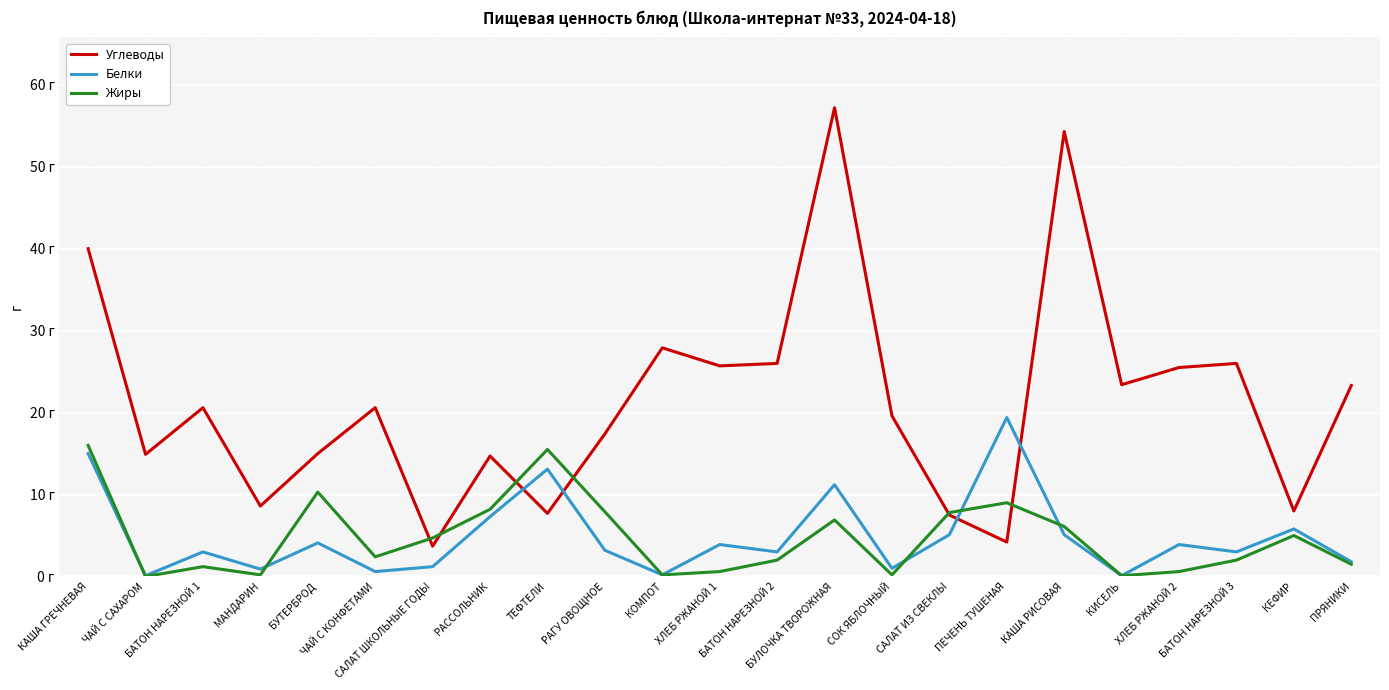

What is the approximate value of Углеводы at ЧАЙ С КОНФЕТАМИ?

20.6